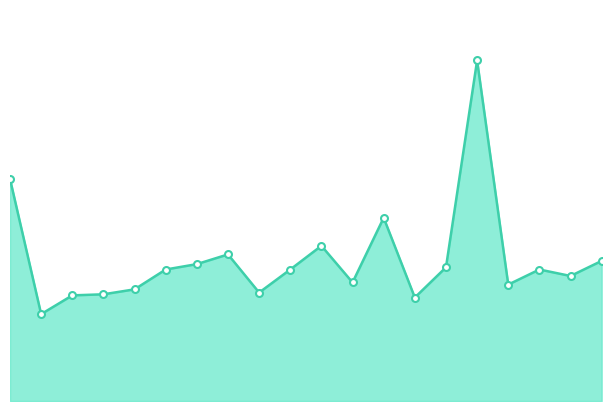

Does the chart display data point markers on the line(s)?

Yes